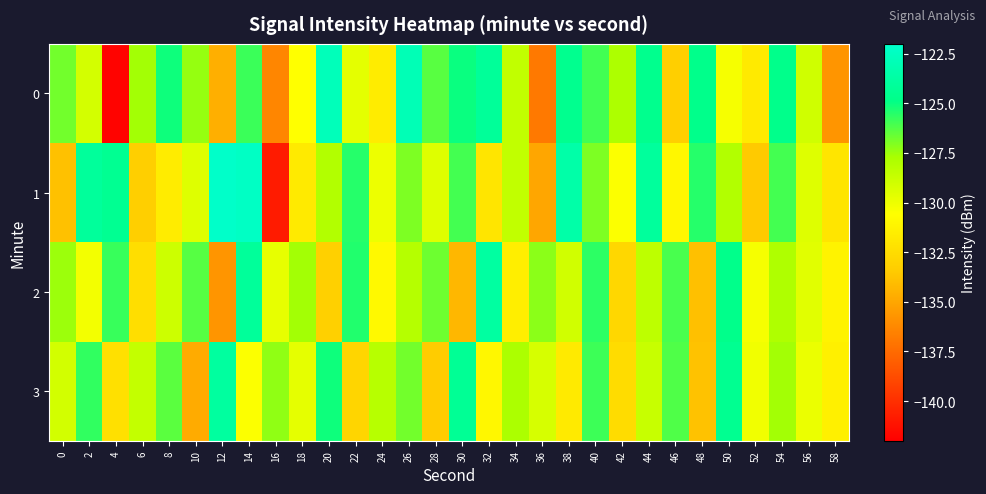

What is the total value across all series at 10?

-518.0